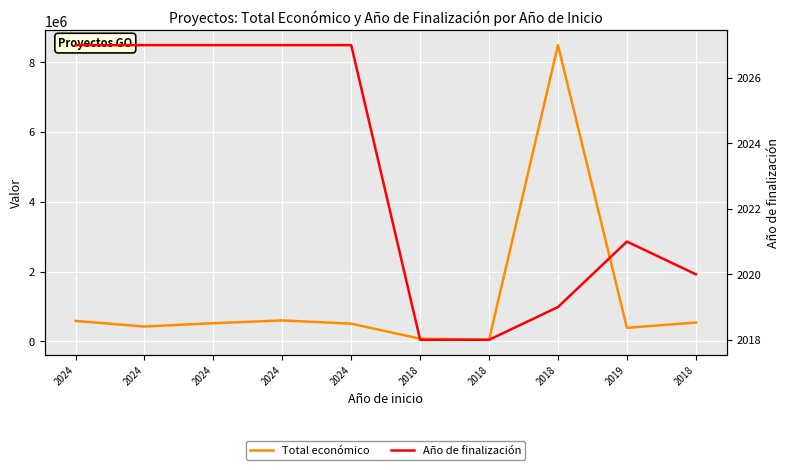

Does the chart display data point markers on the line(s)?

No